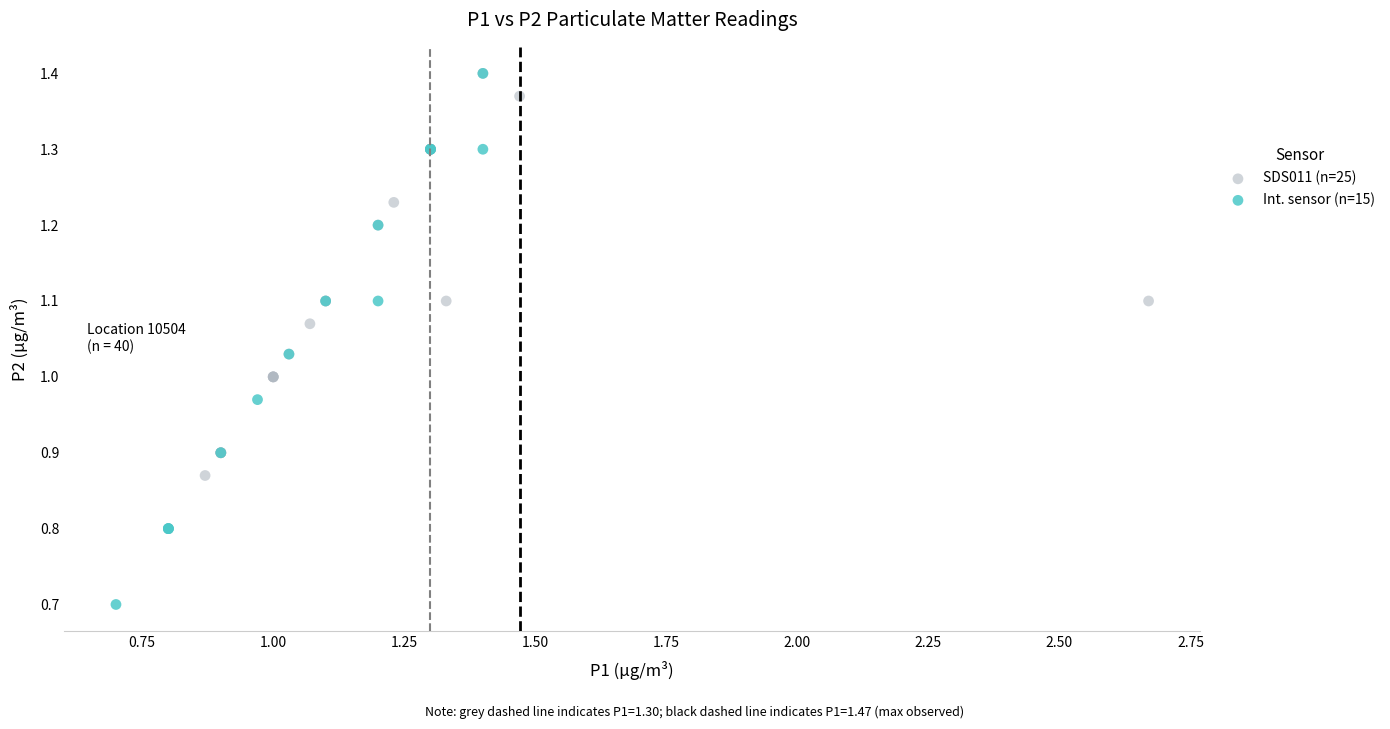

Which series reaches the minimum Y coordinate?

Int. sensor (n=15)